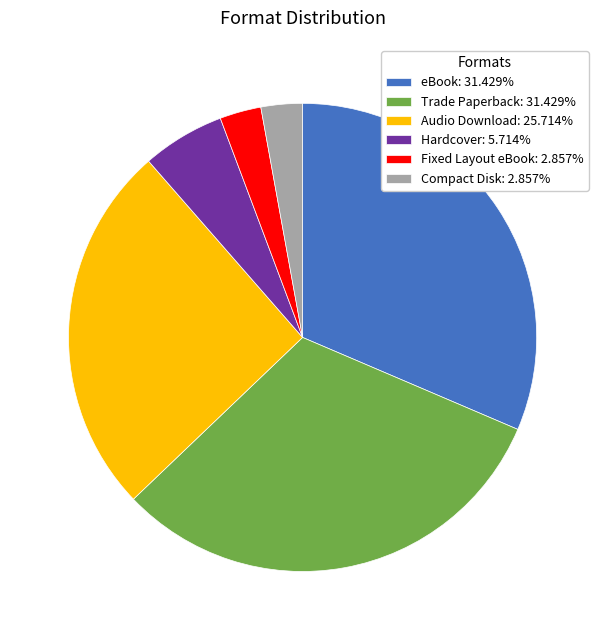

Approximately how many times larger is the value at Fixed Layout eBook: 2.857% compared to Compact Disk: 2.857%?

1.0